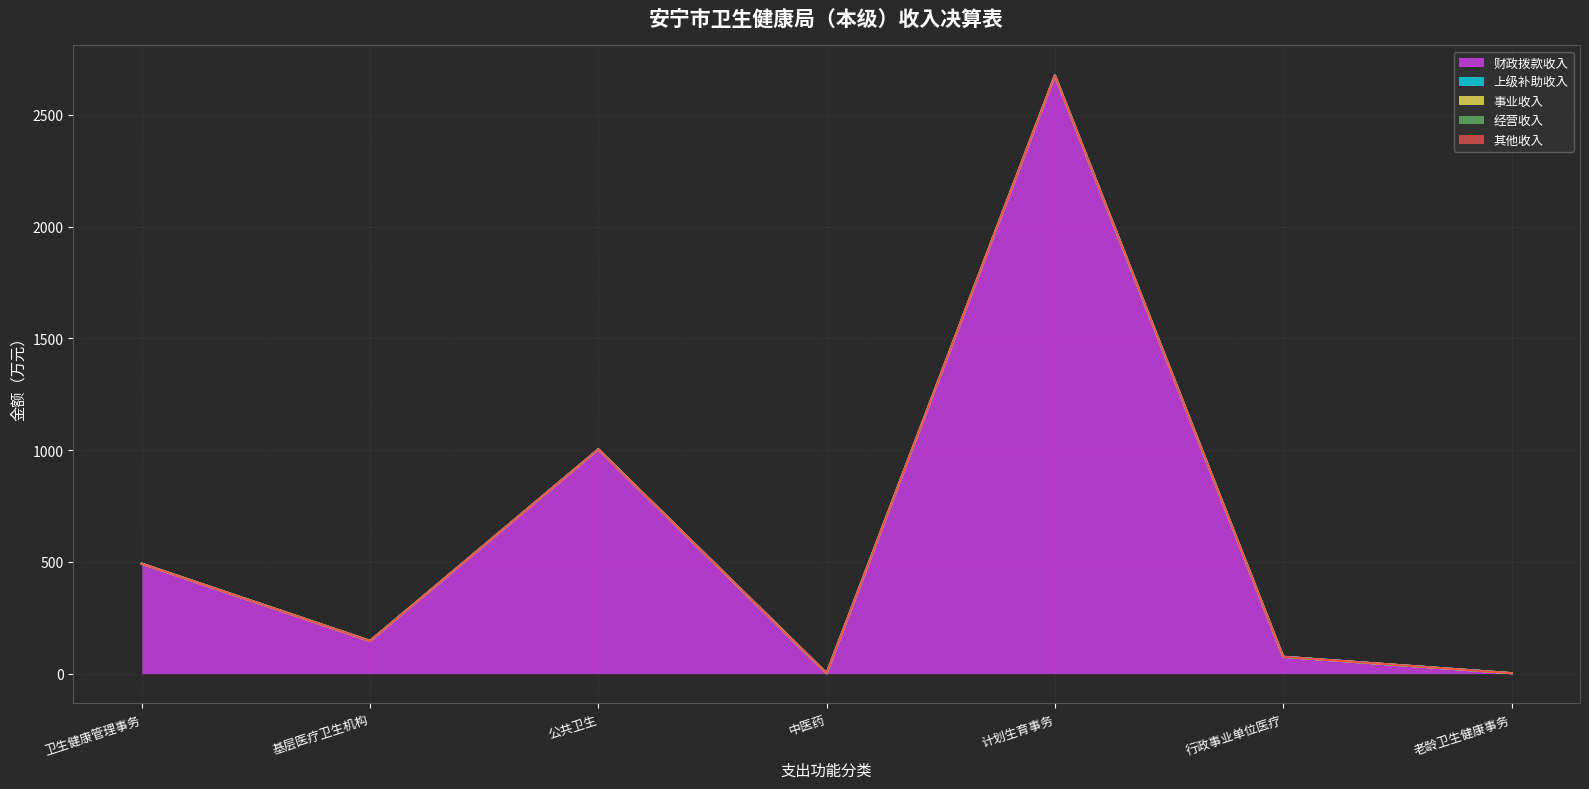

True or false: 经营收入 and 其他收入 cross at least once.

False